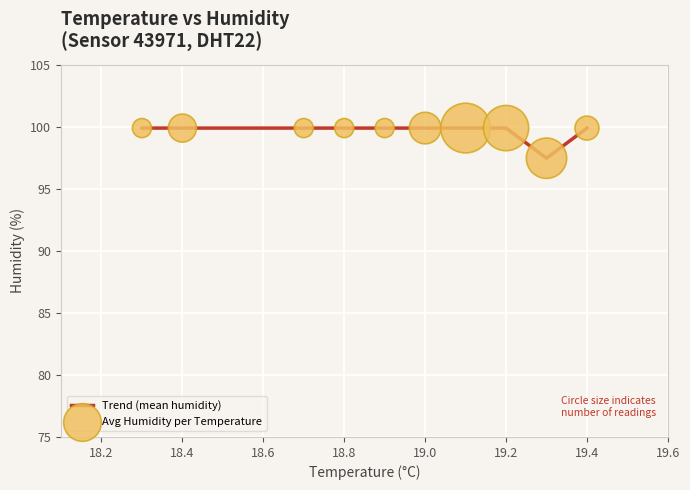

What is the smallest value displayed?

97.5